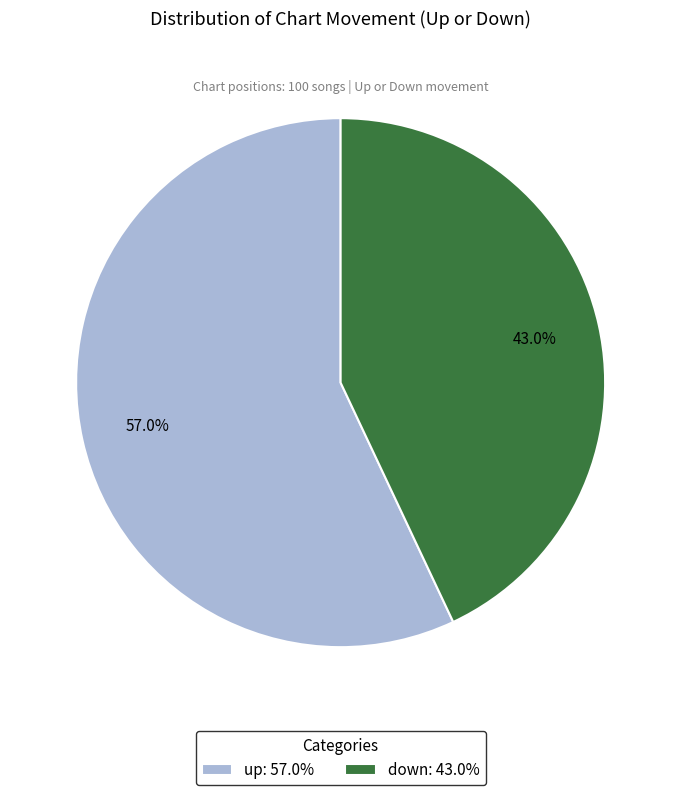

What is the total percentage of down and up?

100.0%